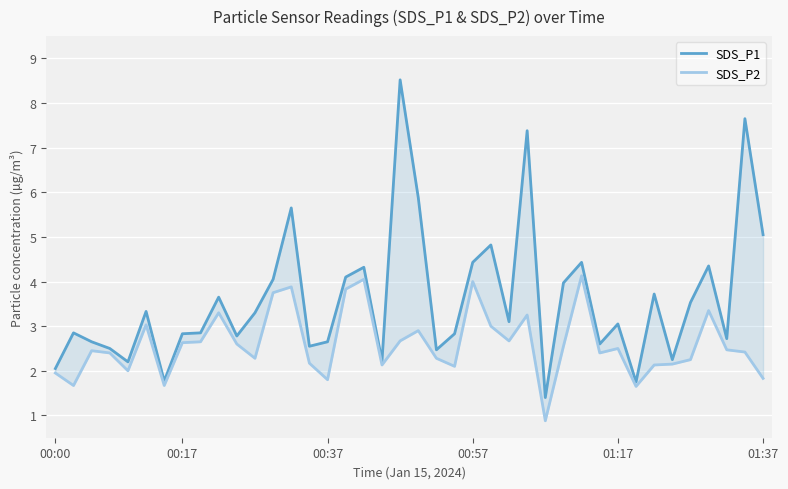

Does the chart display data point markers on the line(s)?

No